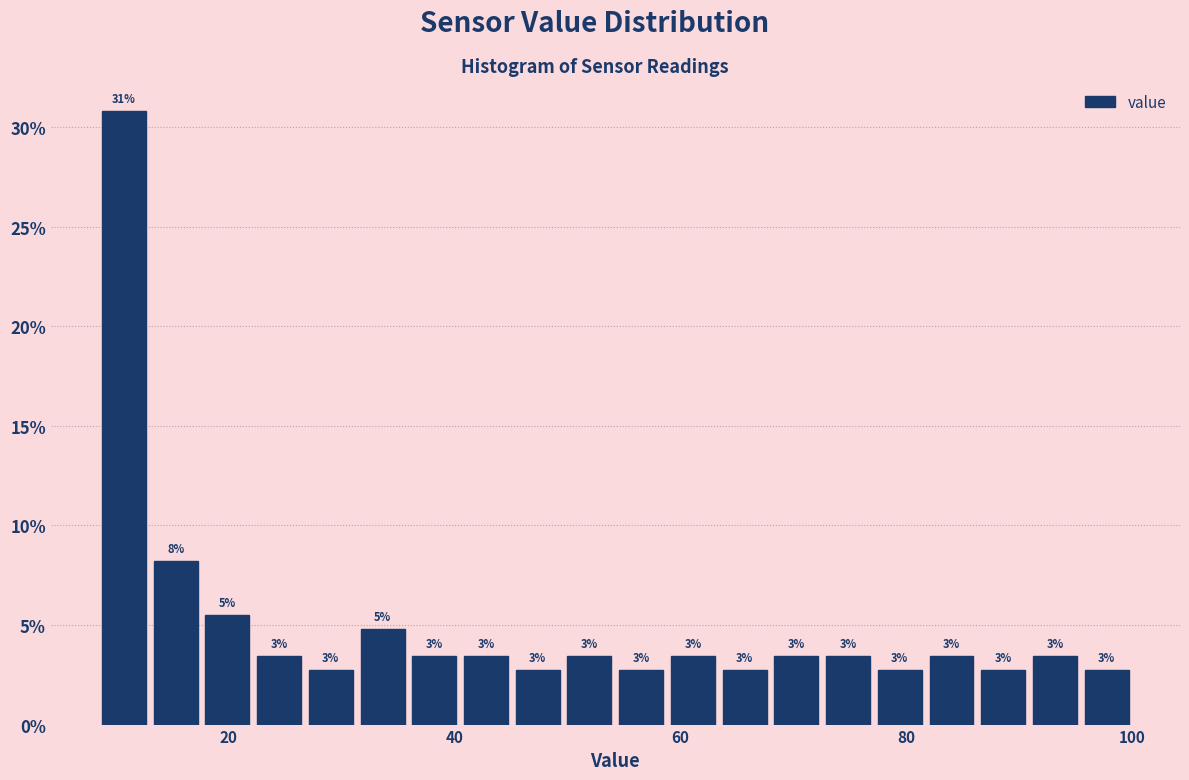

Read against the x-axis, roughly where is the centre of the tallest bar?

10